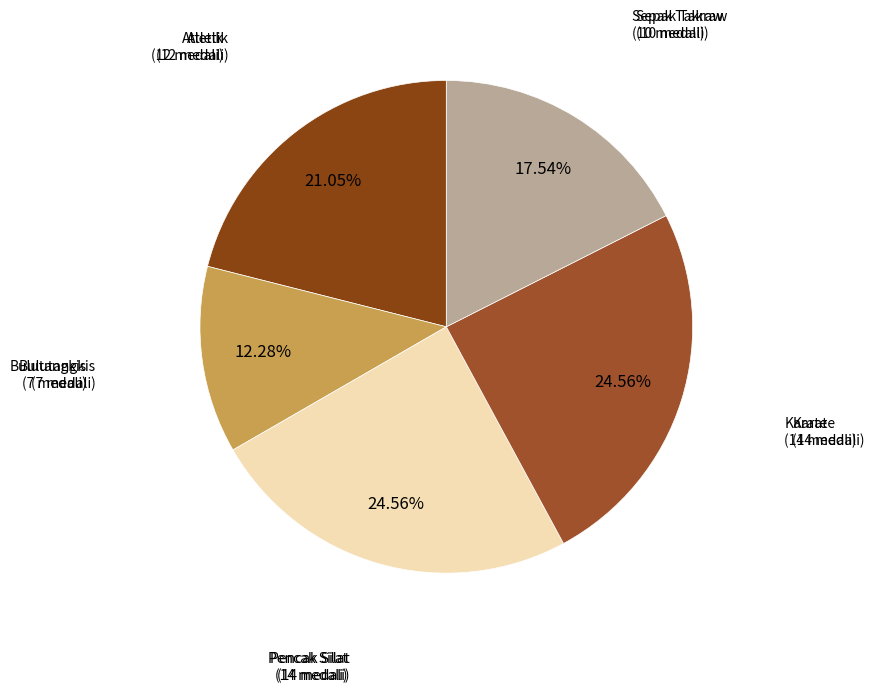

Is it true that Sepak Takraw is 9% of the pie?

False